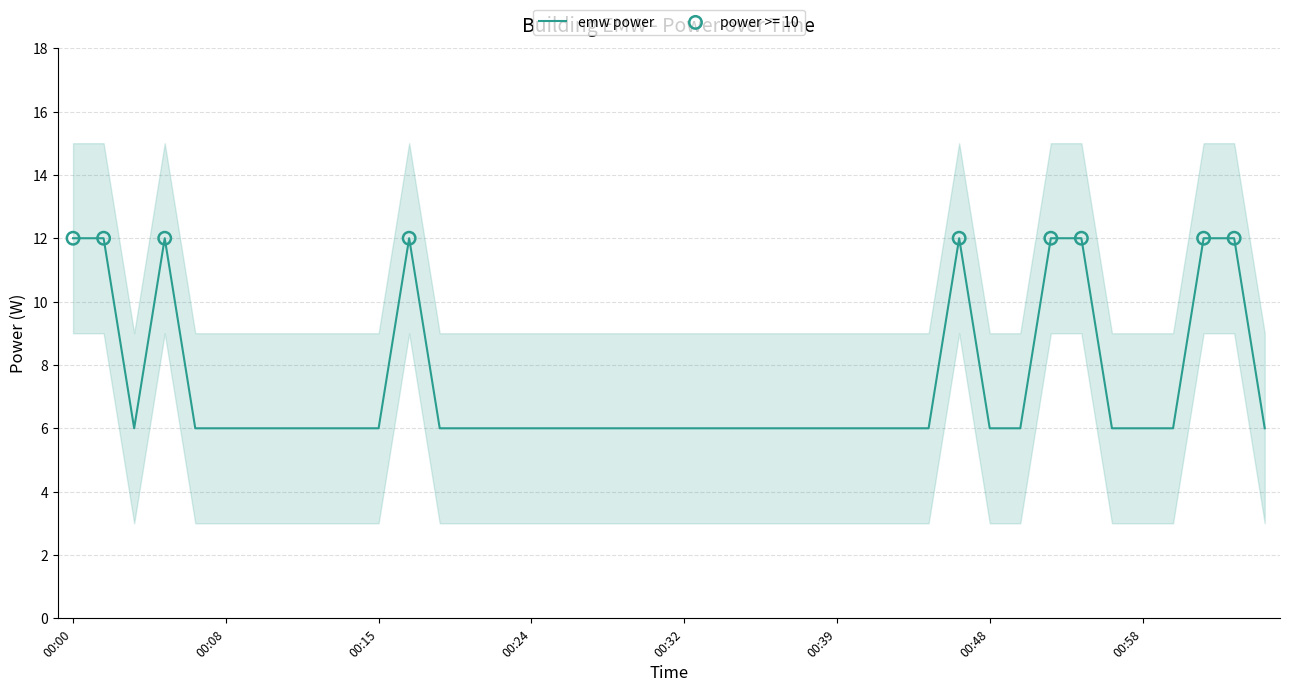

What is the lowest value of the emw power series?

6